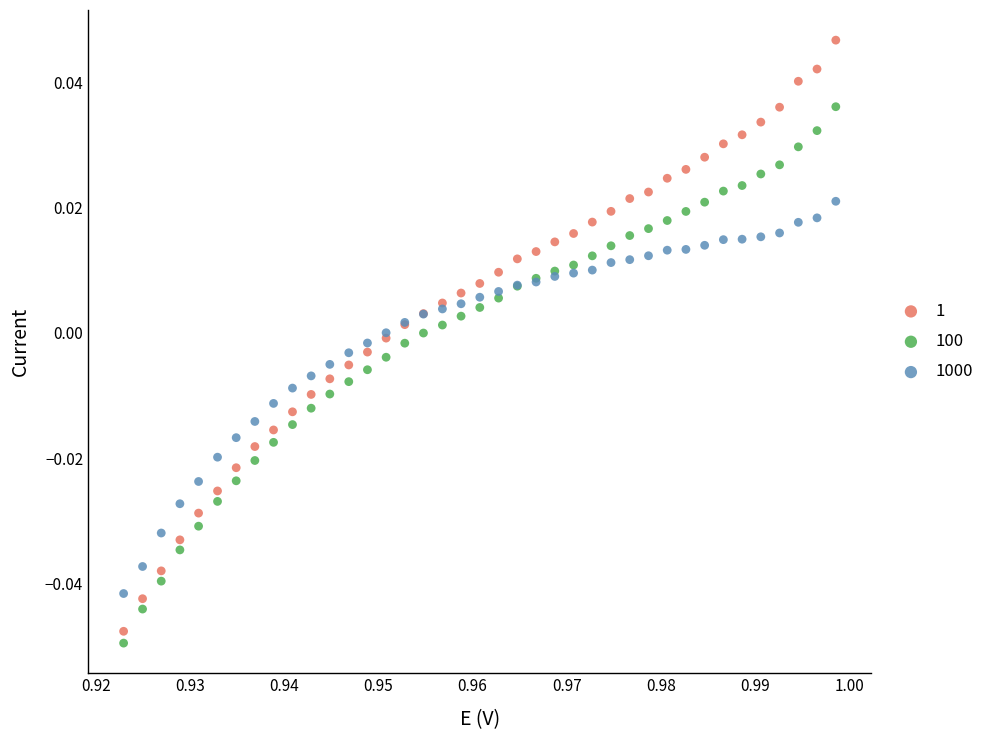

Which series reaches the minimum Y coordinate?

100